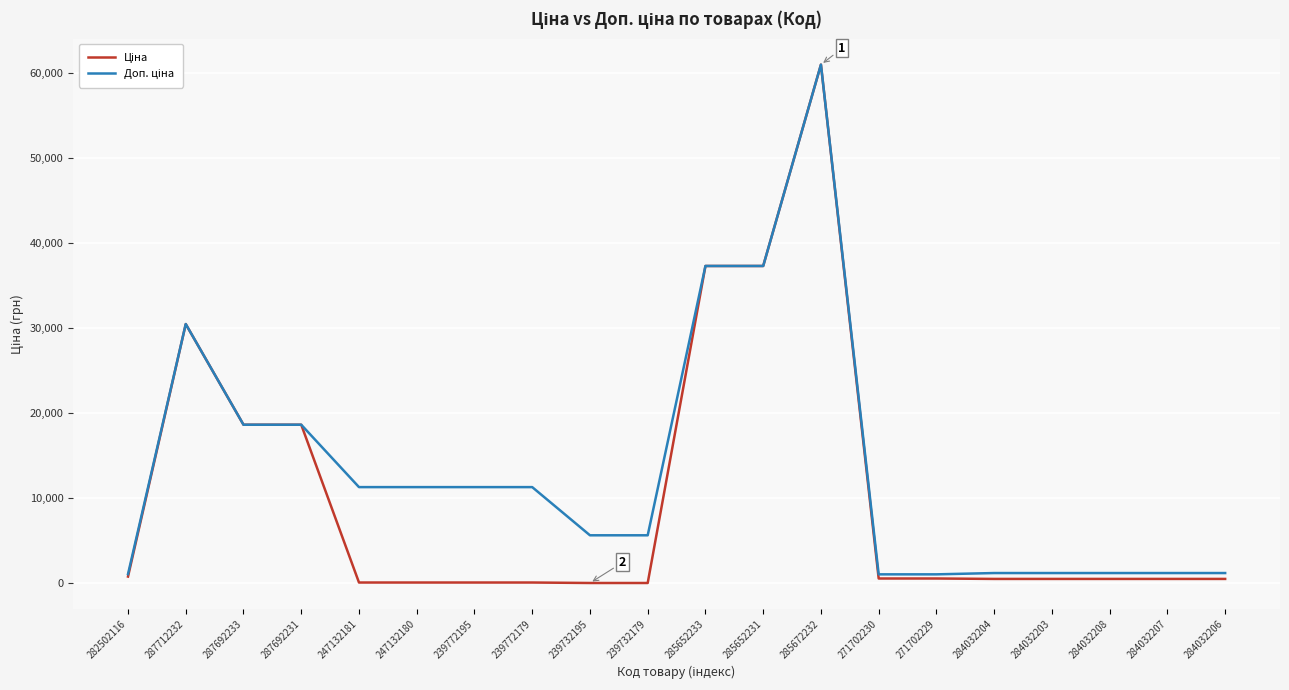

What is the greatest value displayed?

61024.7